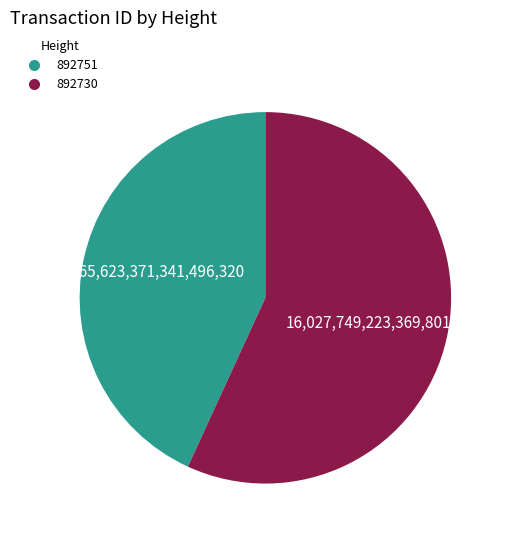

Rank the categories by value from lowest to highest.

892751, 892730